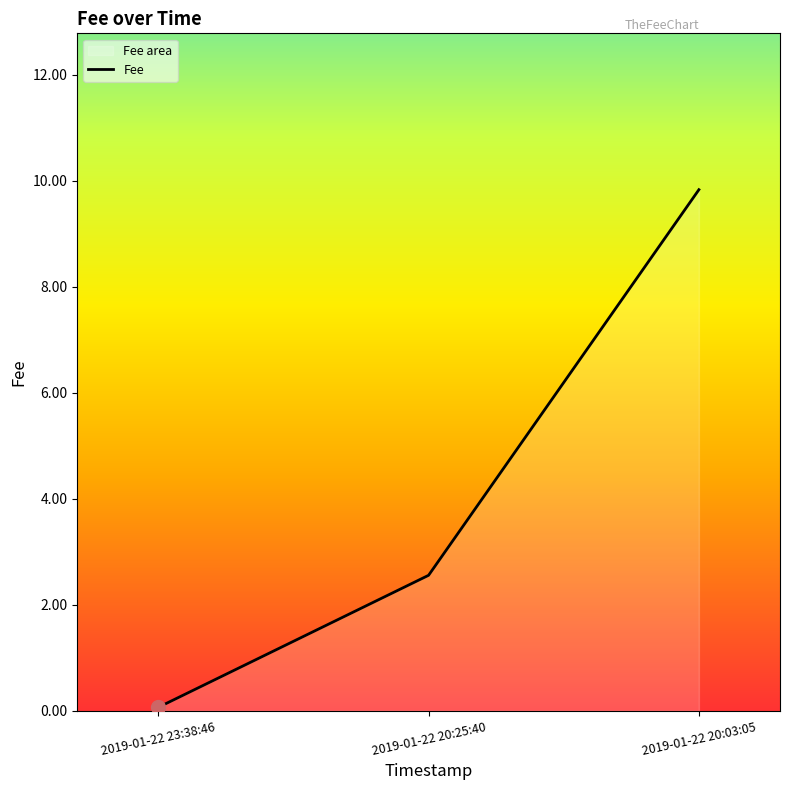

What is the difference between the values at 2019-01-22 20:03:05 and 2019-01-22 20:25:40?

7.3